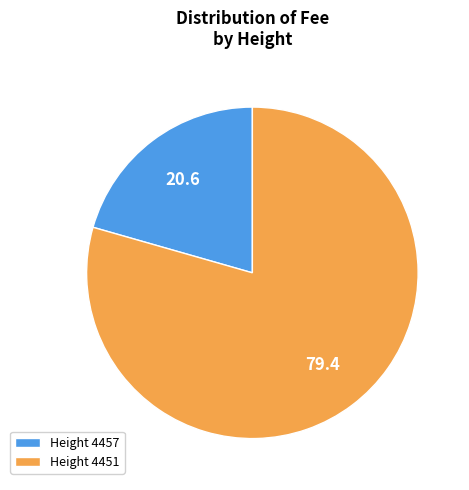

Approximately how many times larger is the value at Height 4451 compared to Height 4457?

3.9